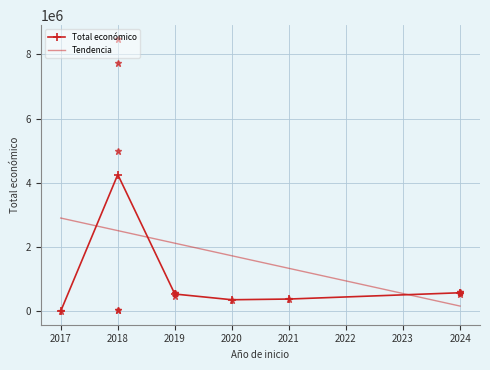

Is it true that the value at 2018 is 2203012?

False